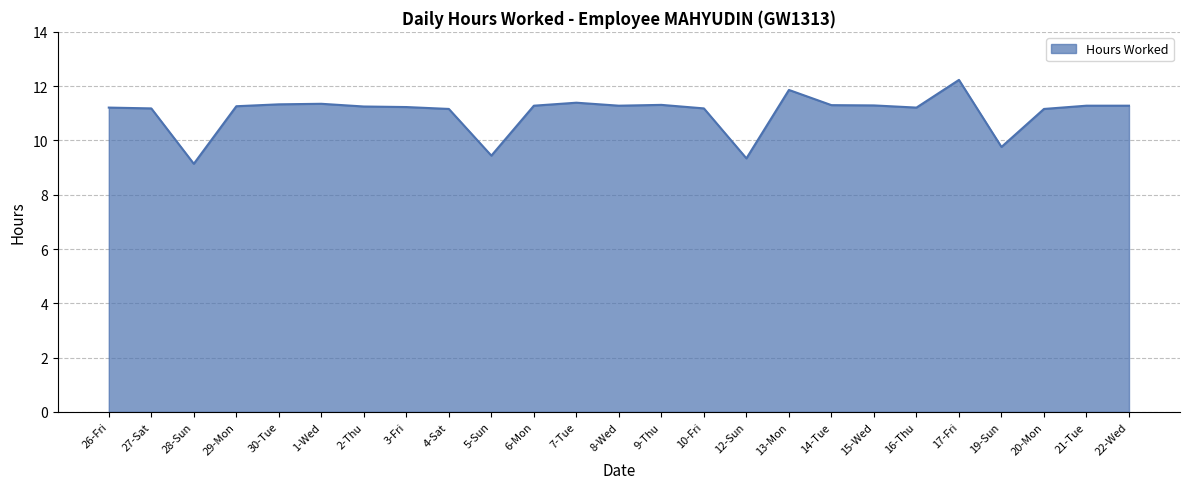

What is the difference between the maximum and minimum values?

3.1